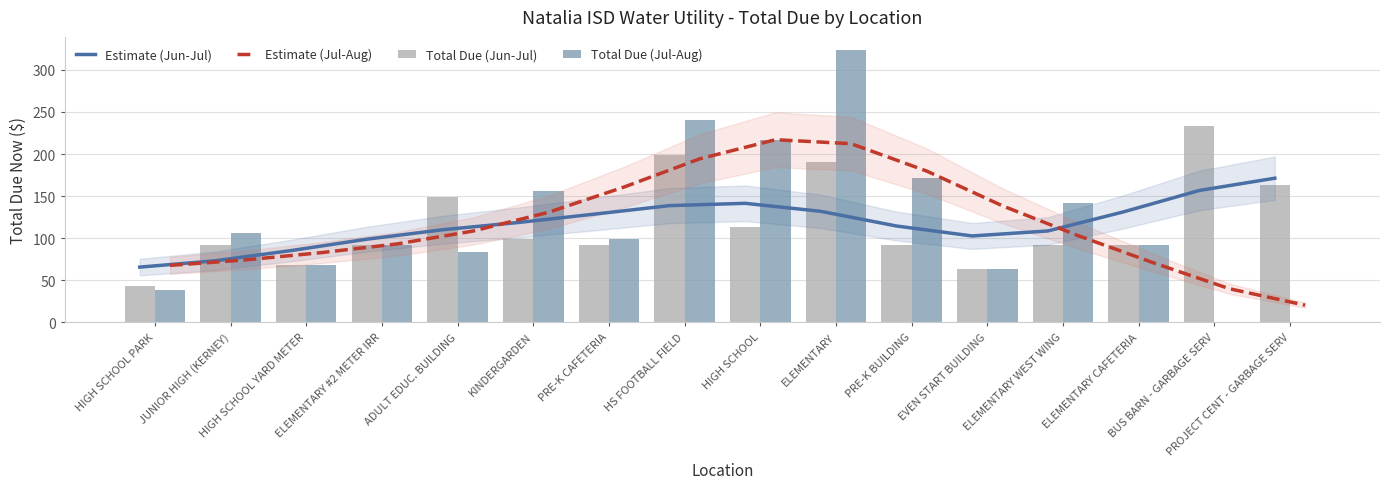

Are the bars grouped side by side (vs. stacked)?

Yes